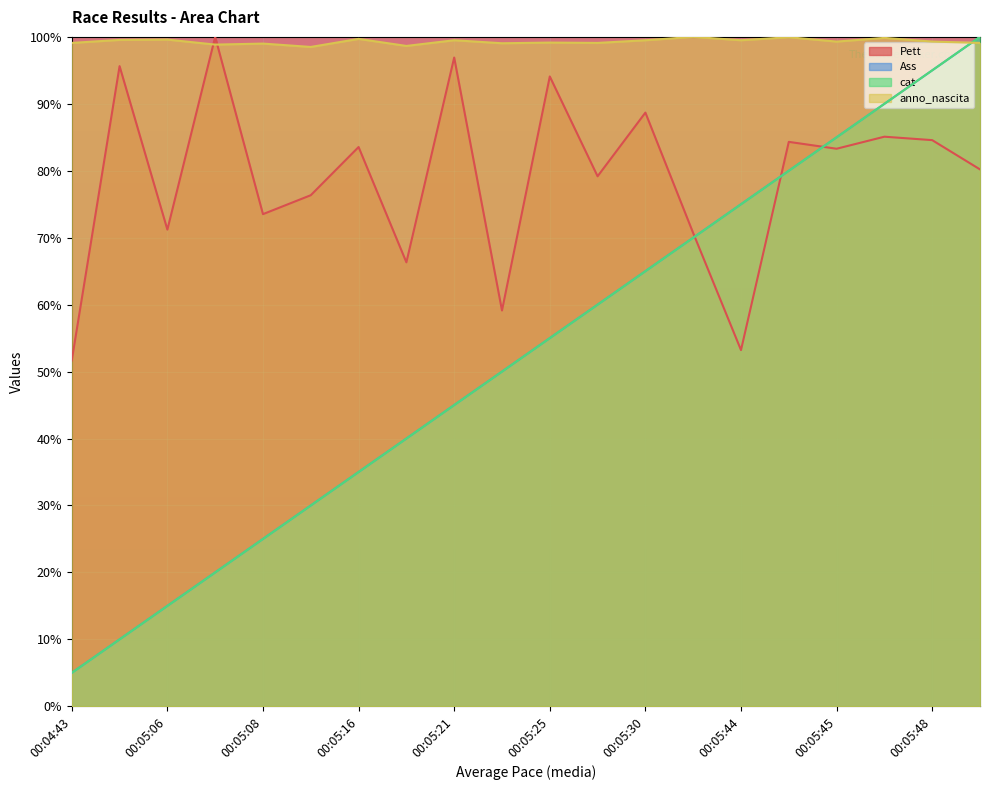

What is the label of the 13th point from the right?

00:05:18